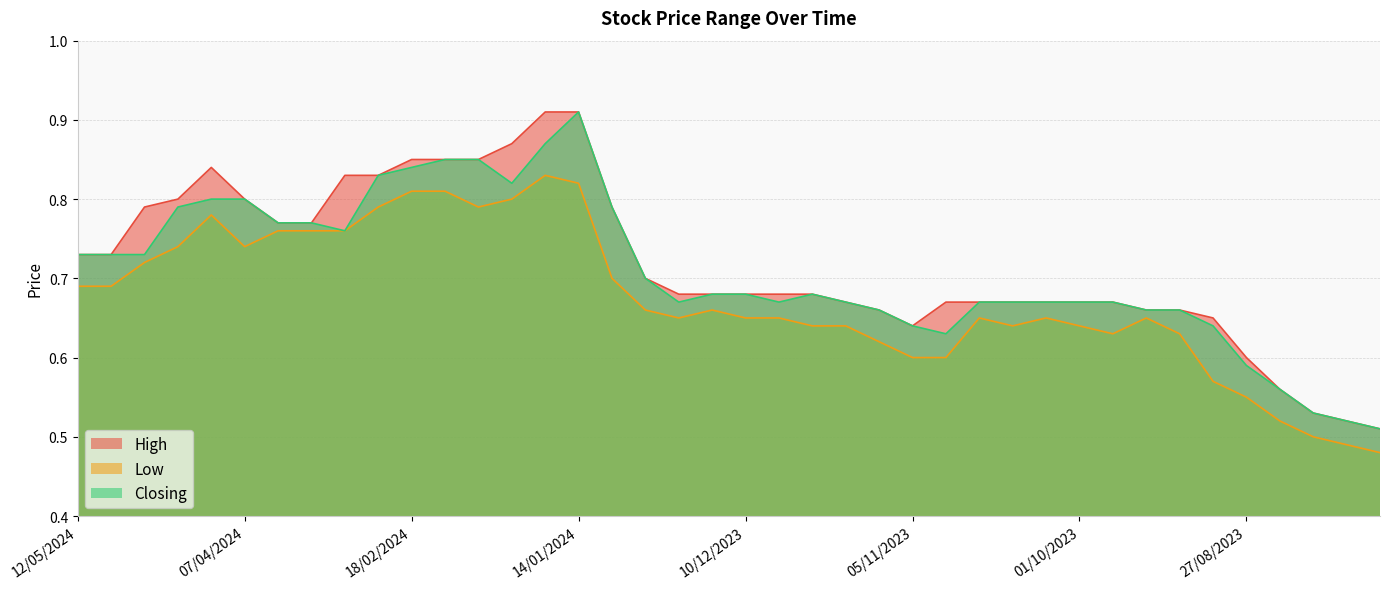

What is the label of the 27th point from the left?

29/10/2023